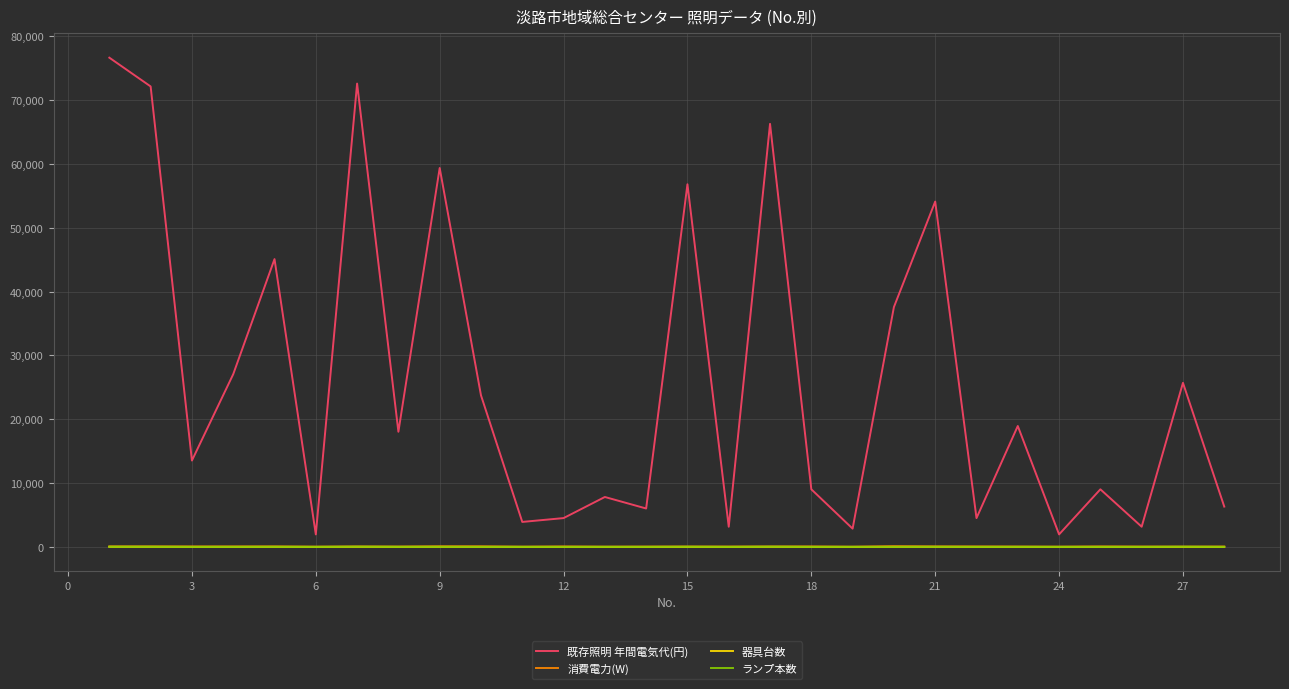

Which series has the largest range (max minus min)?

既存照明 年間電気代(円)